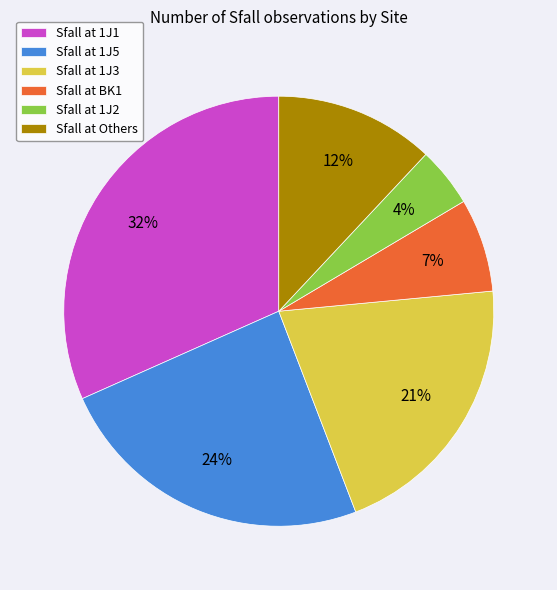

Between Sfall at Others and Sfall at 1J2, which is larger?

Sfall at Others